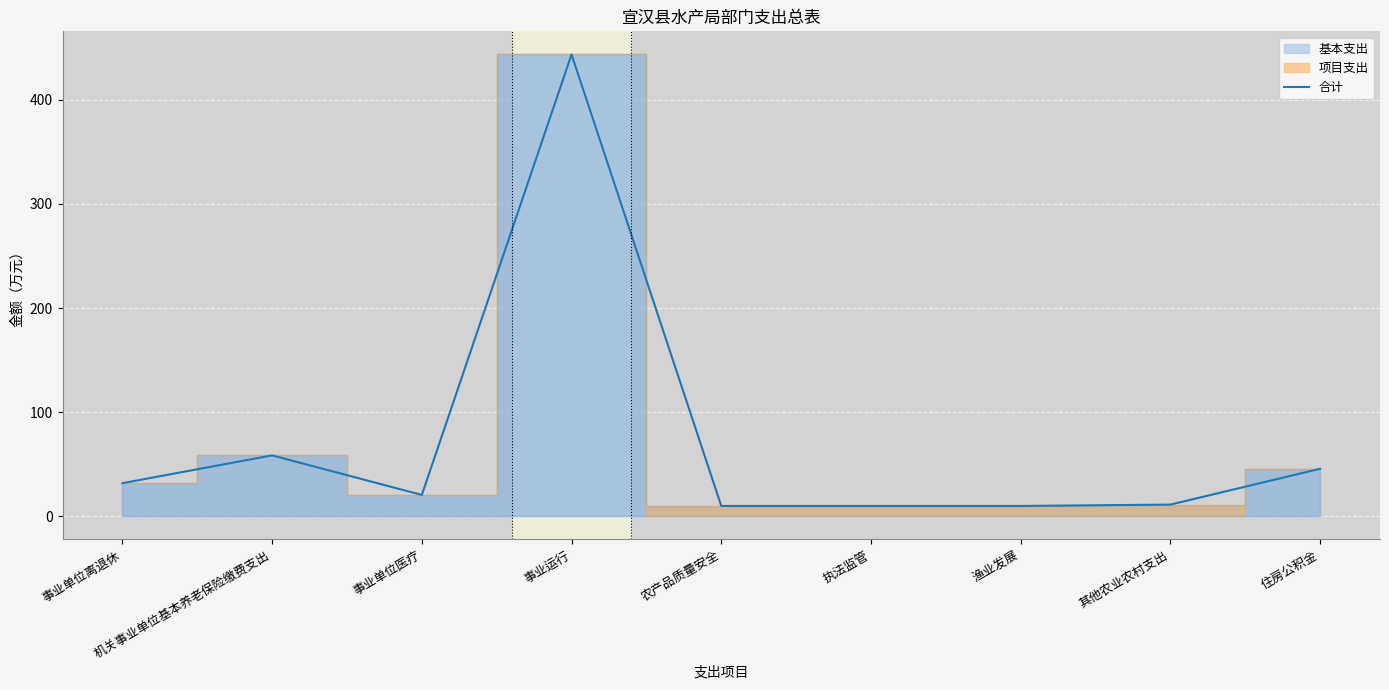

What is the label of the 1st point from the left?

事业单位离退休